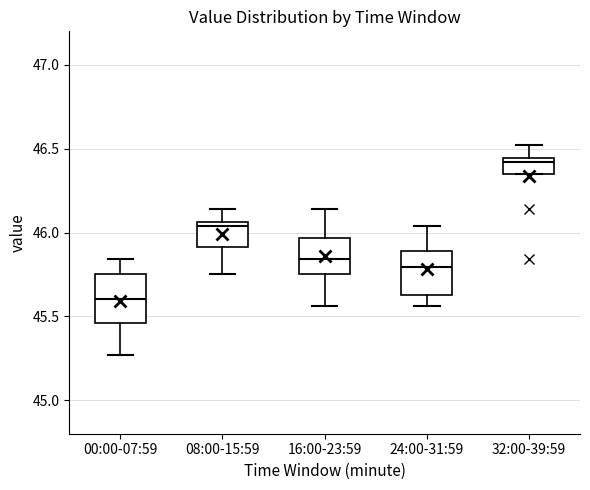

Where does the lower whisker of the box for 08:00-15:59 end on the y-axis? The values are not printed on the chart, so give them approximately, as read against the axis.

45.75